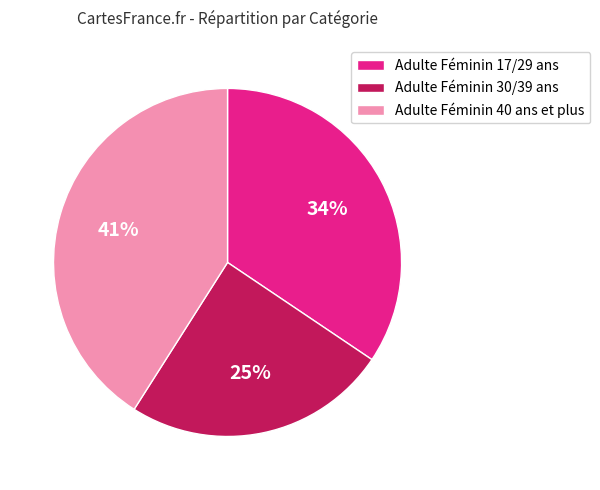

Rank the categories by value from highest to lowest.

Adulte Féminin 40 ans et plus, Adulte Féminin 17/29 ans, Adulte Féminin 30/39 ans